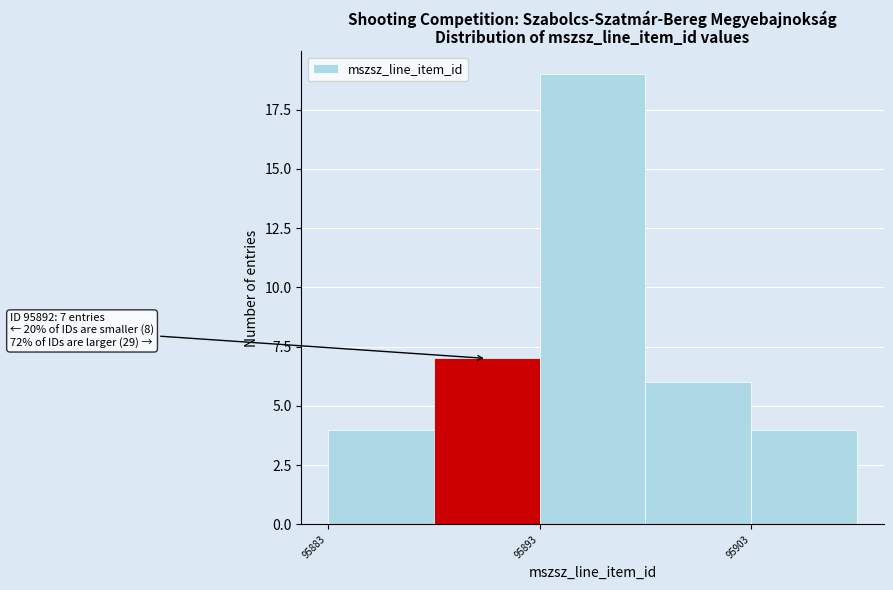

Over which range of the x-axis is the bar tallest?

95893 to 95898